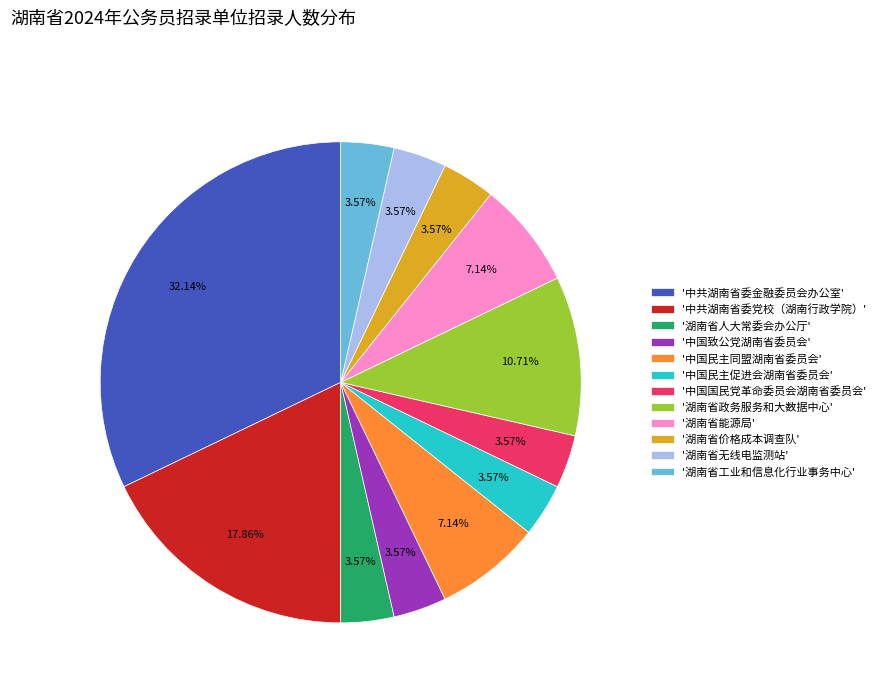

Does any single category account for the majority?

No